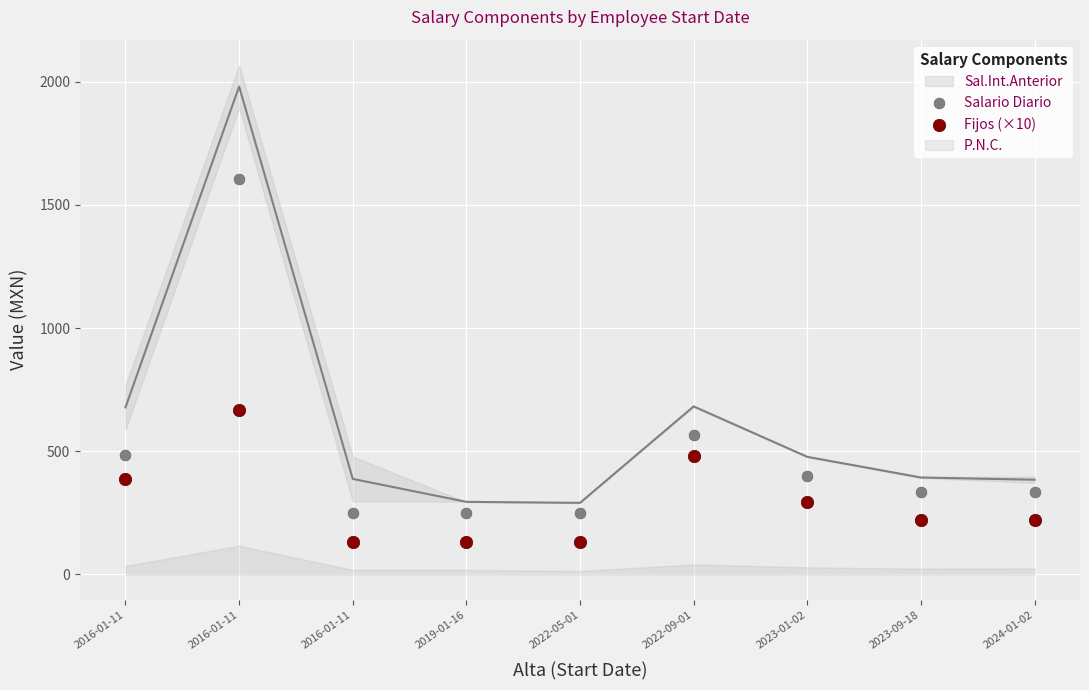

Which series has the widest spread of Y values?

Salario Diario